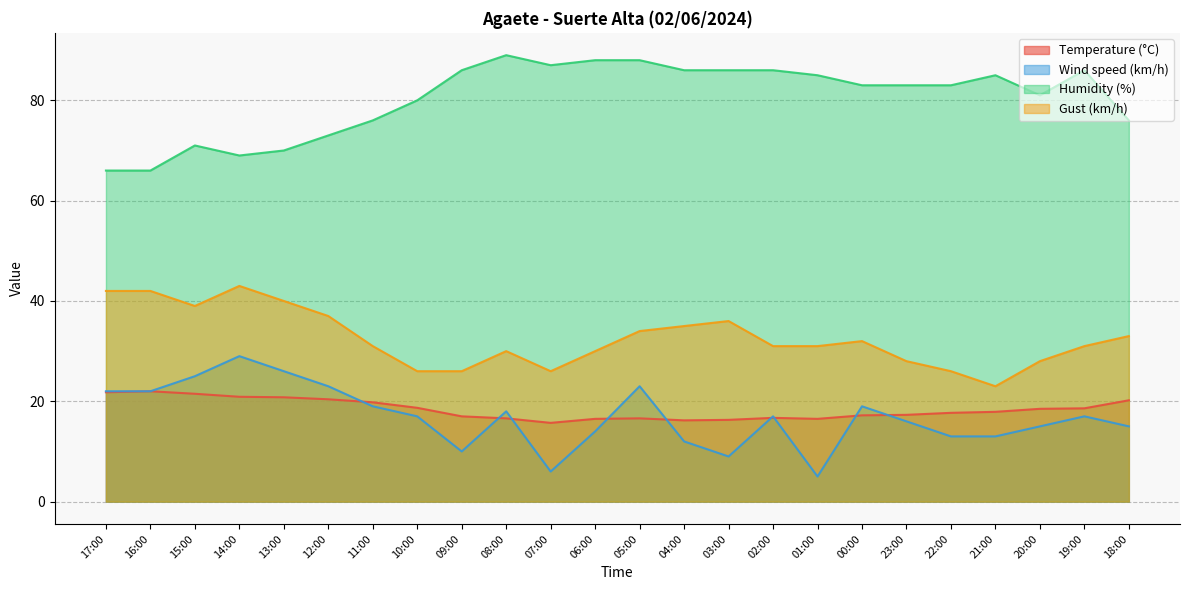

What value does the Gust (km/h) series have at 04:00?

35.0